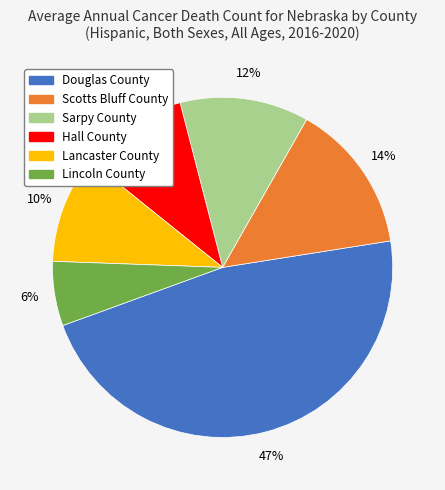

How many segments does this pie chart have?

6